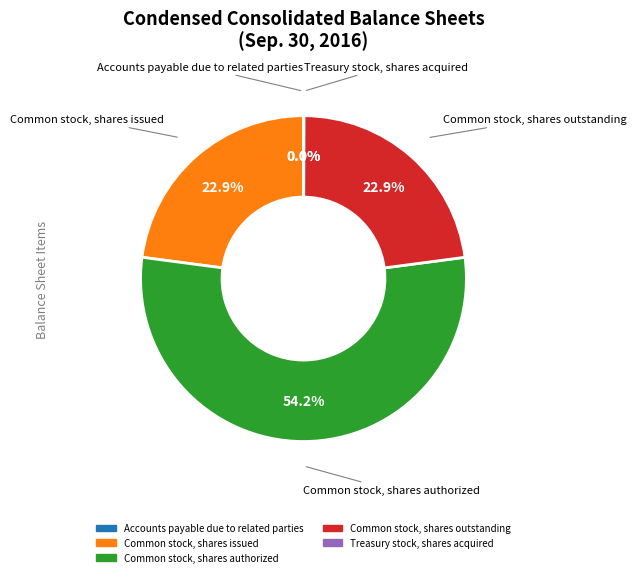

How much of the chart is everything except Common stock, shares authorized?

45.8%